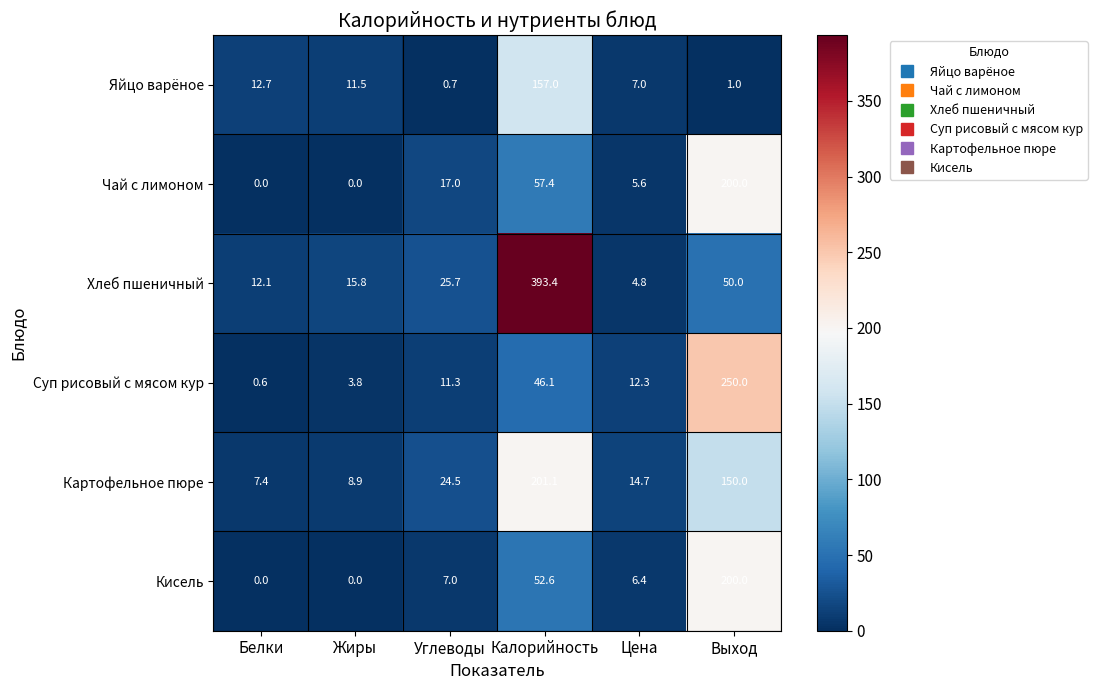

Which series has the largest range (max minus min)?

Хлеб пшеничный